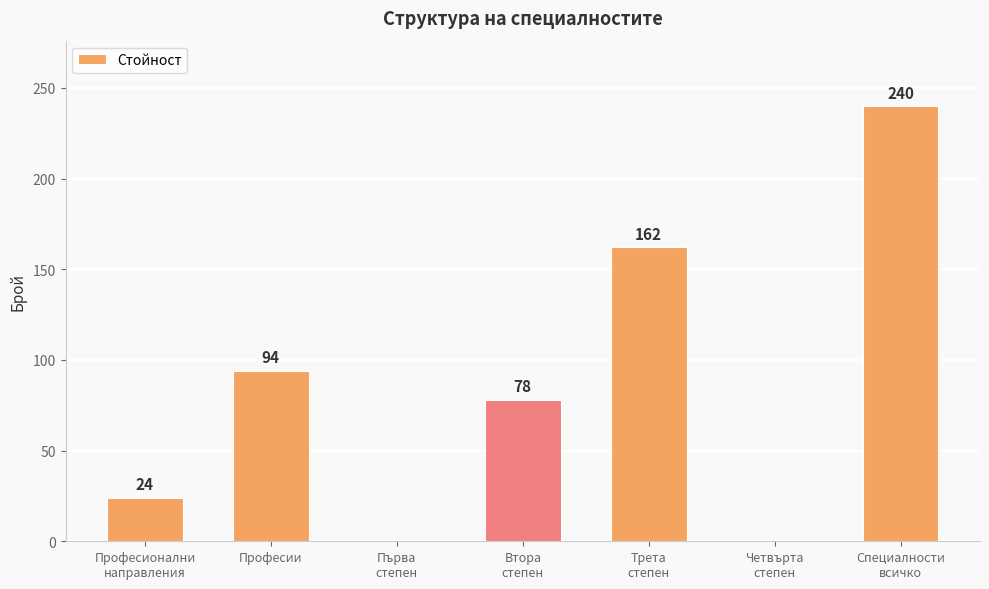

What is the maximum value shown in the chart?

240